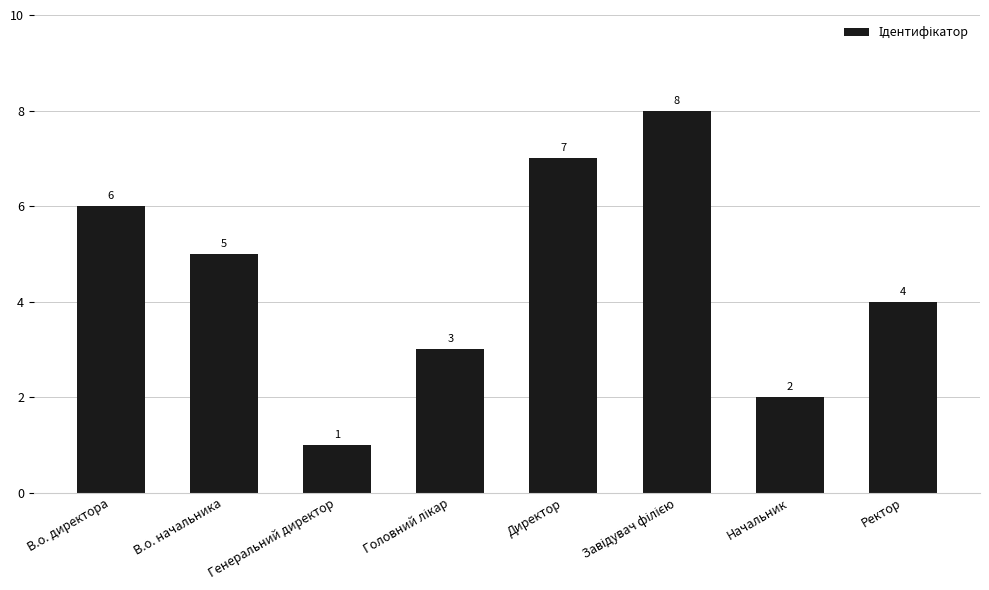

What is the greatest value displayed?

8